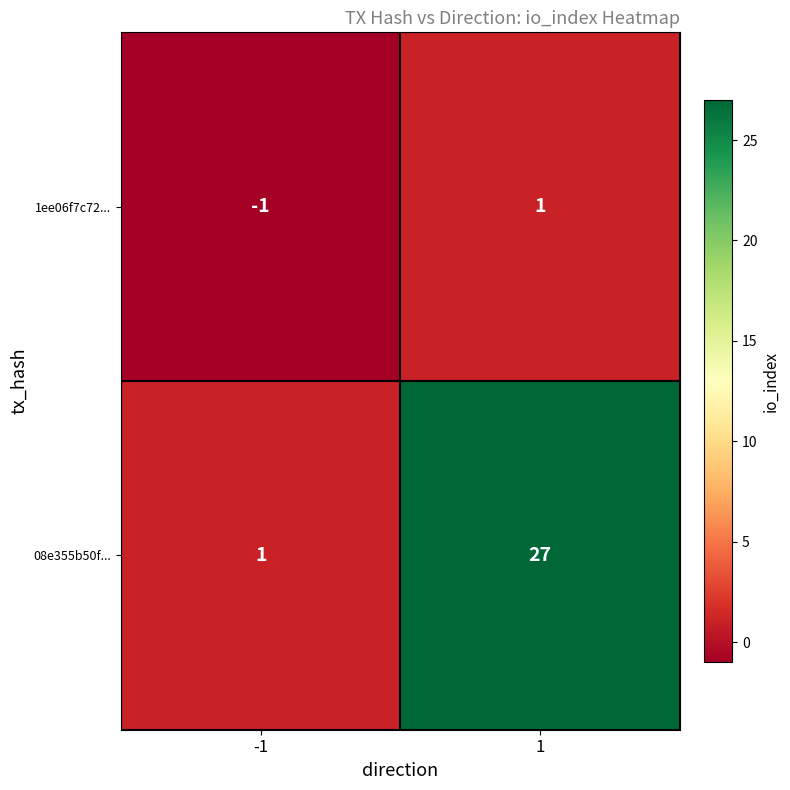

Rank the series at 1 from highest to lowest value.

08e355b50f..., 1ee06f7c72...